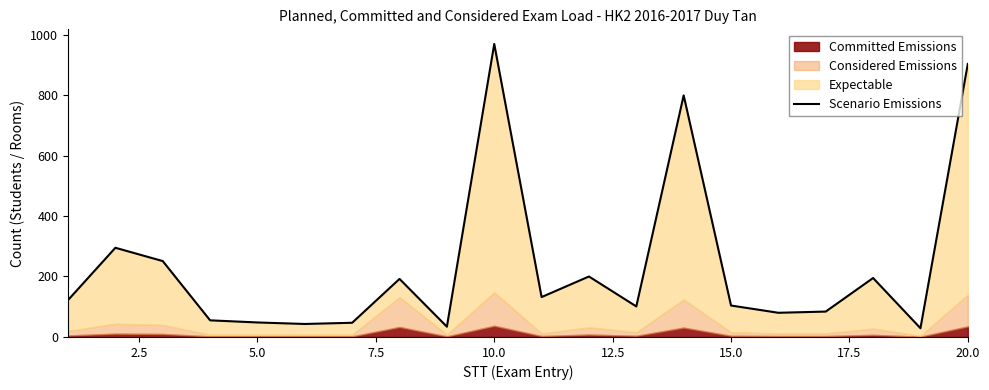

Count the number of categories in the chart.

20